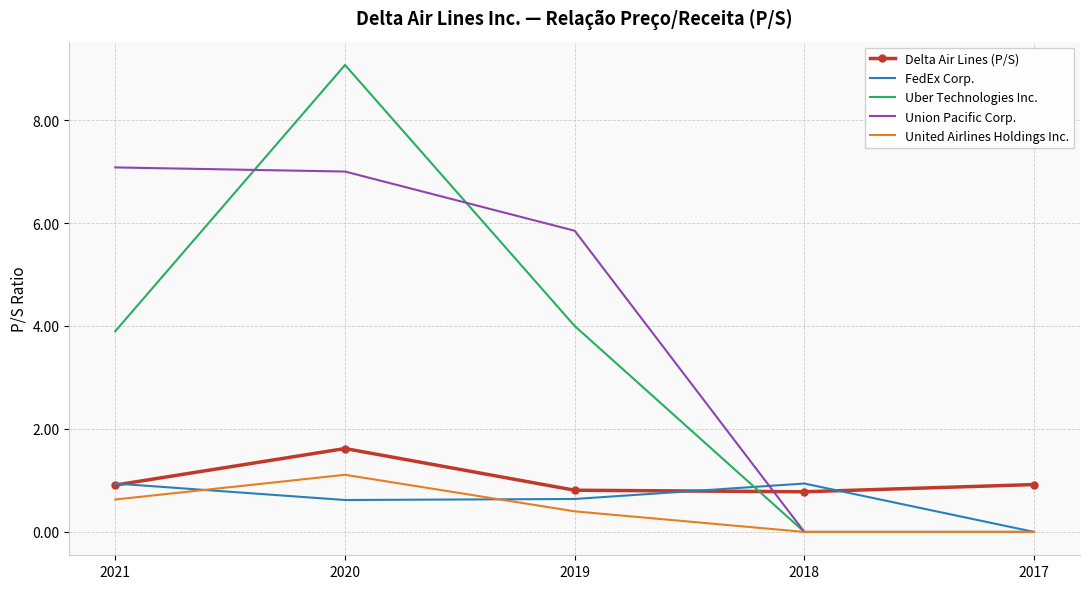

Which series has the largest total across all categories?

Union Pacific Corp.